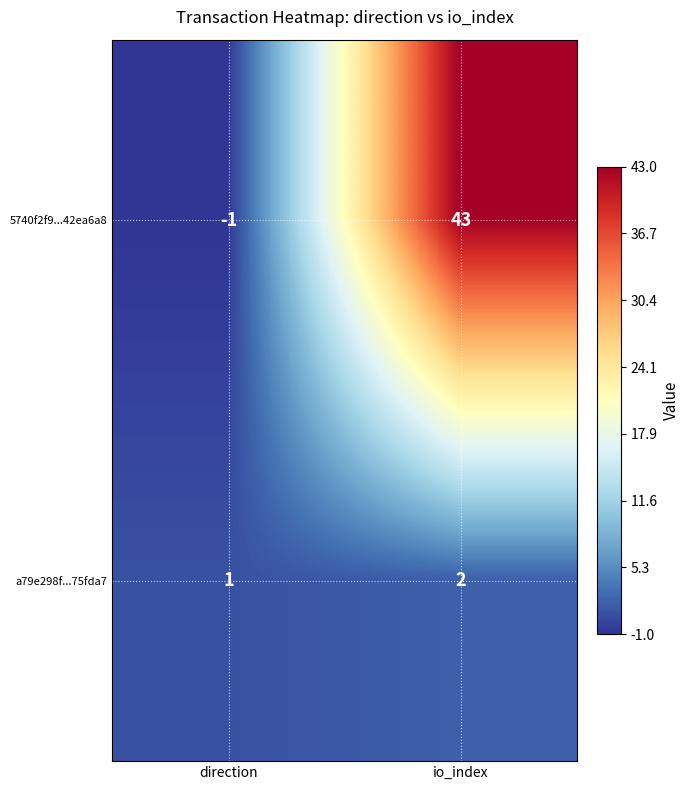

Reading left to right, what are all the values shown in this chart?

5740f2f9...42ea6a8: -1	43
a79e298f...75fda7: 1	2